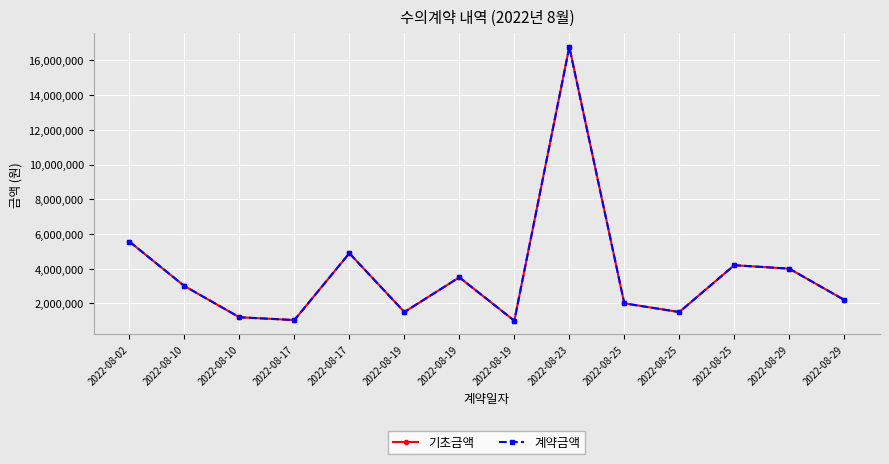

What is the difference between the 기초금액 values at 2022-08-19 and 2022-08-19?

2500000